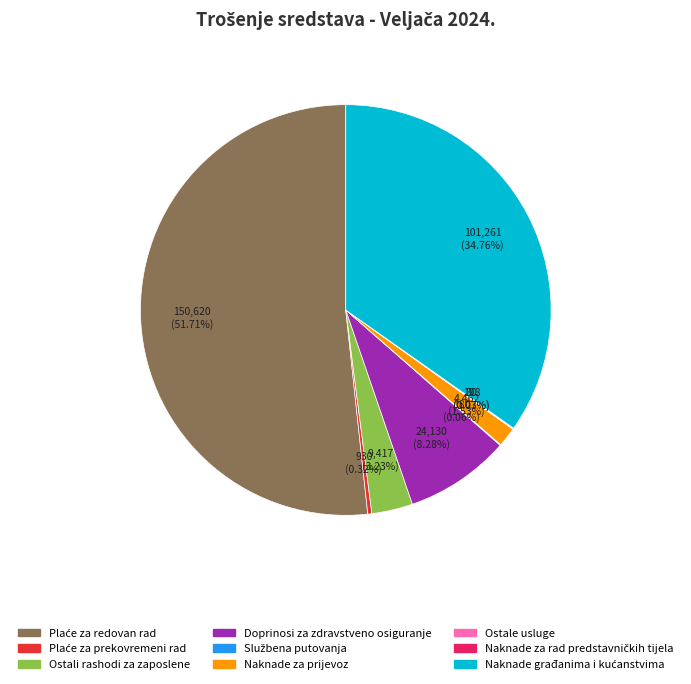

Does any single category account for the majority?

Yes